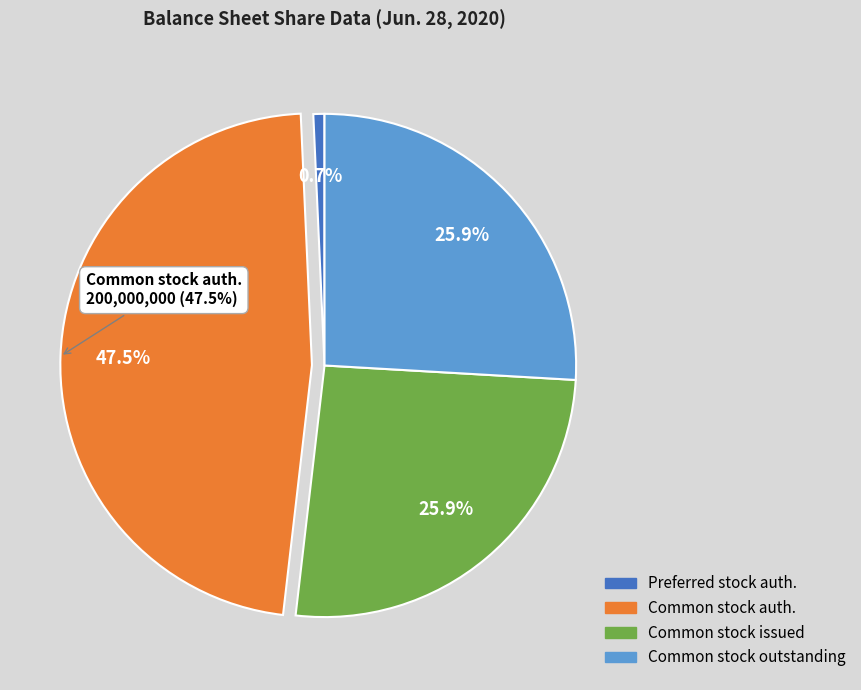

Which slice is the largest?

Common stock authorized